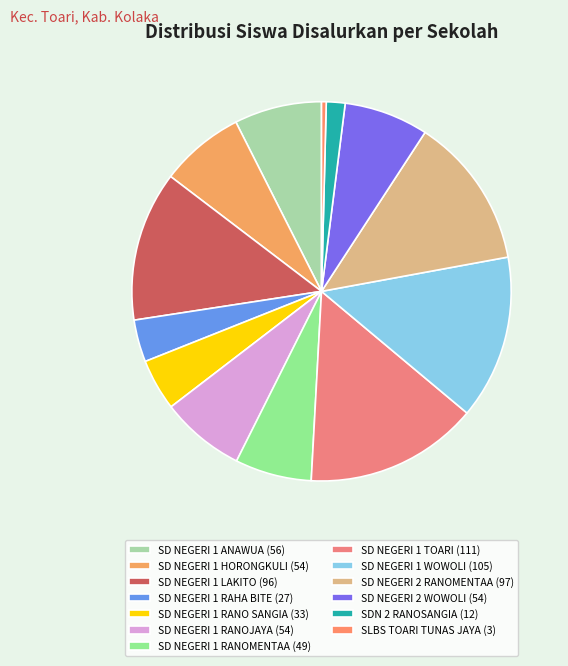

Does SD NEGERI 1 RANOJAYA represent more than half of the total?

No